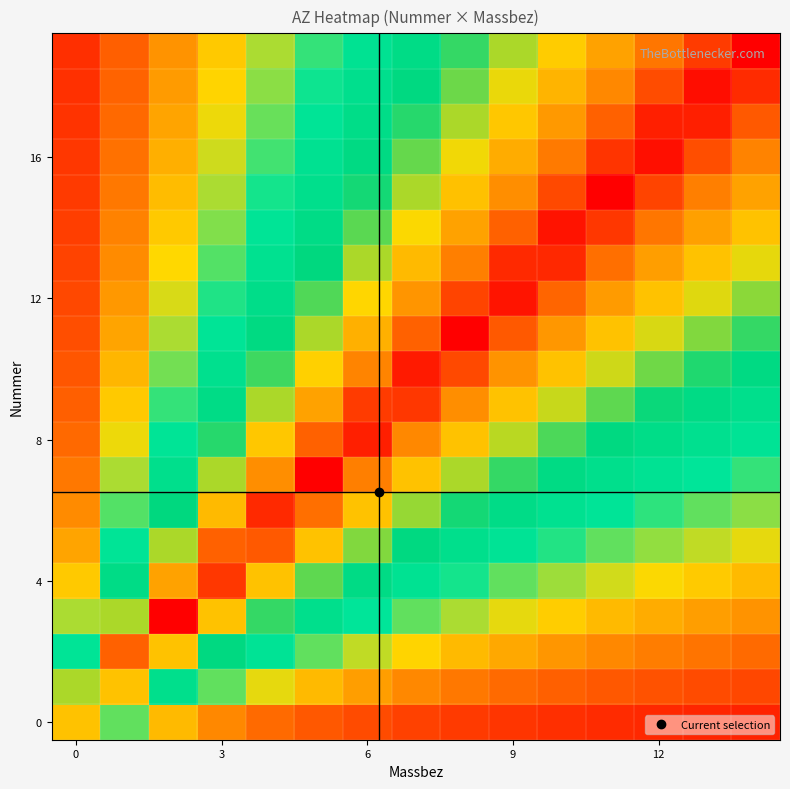

At how many categories does at least one series exceed 0?

15